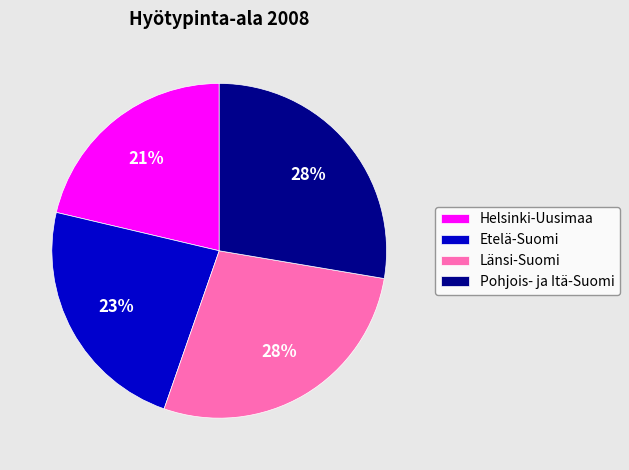

Is the sum of Helsinki-Uusimaa and Etelä-Suomi greater than half?

No